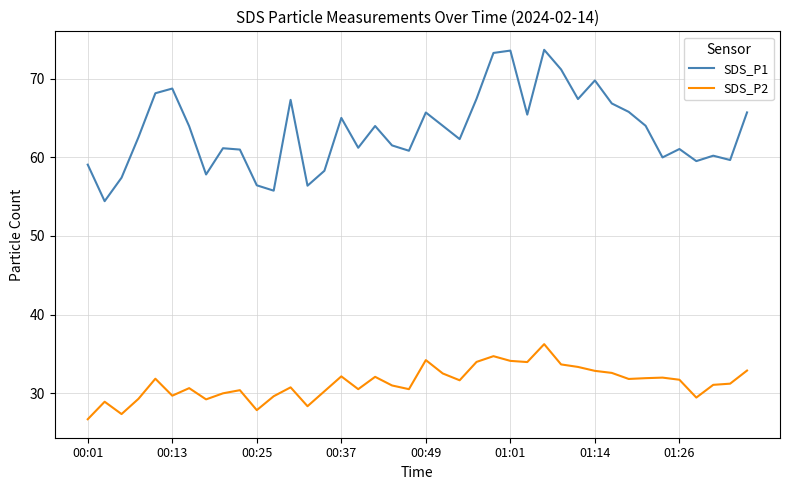

How many lines are shown in the chart?

2